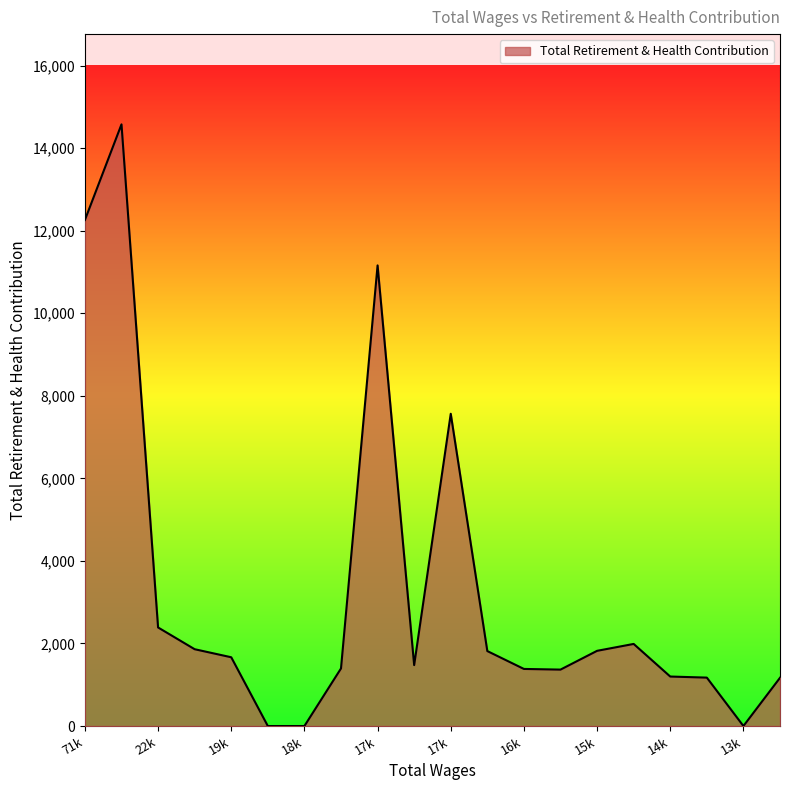

What is the difference between the maximum and minimum values?

14577